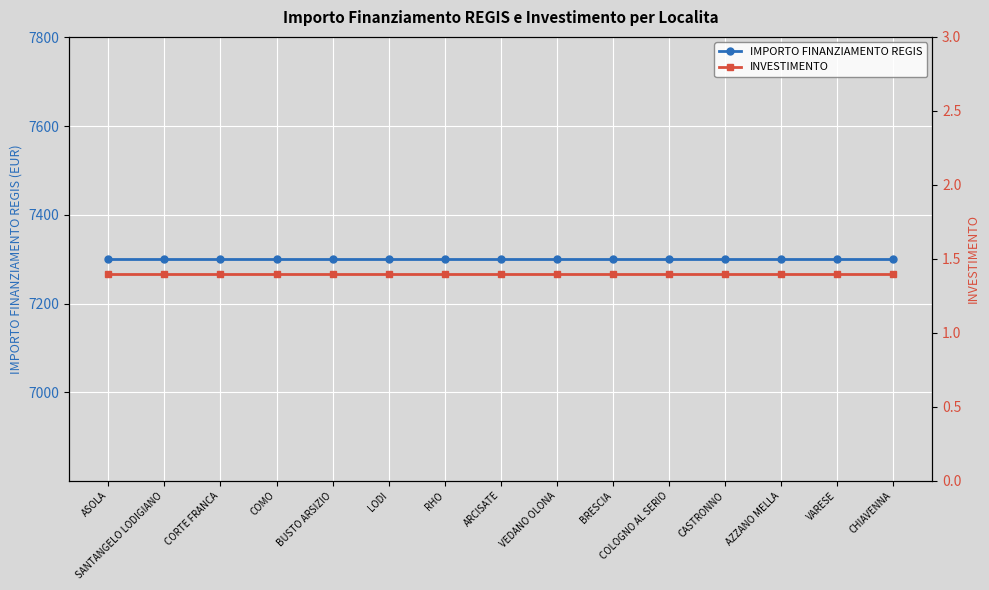

Reading left to right, what are all the values shown in this chart?

IMPORTO FINANZIAMENTO REGIS: ASOLA=7301.0	SANTANGELO LODIGIANO=7301.0	CORTE FRANCA=7301.0	COMO=7301.0	BUSTO ARSIZIO=7301.0	LODI=7301.0	RHO=7301.0	ARCISATE=7301.0	VEDANO OLONA=7301.0	BRESCIA=7301.0	COLOGNO AL SERIO=7301.0	CASTRONNO=7301.0	AZZANO MELLA=7301.0	VARESE=7301.0	CHIAVENNA=7301.0
INVESTIMENTO: ASOLA=1.4	SANTANGELO LODIGIANO=1.4	CORTE FRANCA=1.4	COMO=1.4	BUSTO ARSIZIO=1.4	LODI=1.4	RHO=1.4	ARCISATE=1.4	VEDANO OLONA=1.4	BRESCIA=1.4	COLOGNO AL SERIO=1.4	CASTRONNO=1.4	AZZANO MELLA=1.4	VARESE=1.4	CHIAVENNA=1.4